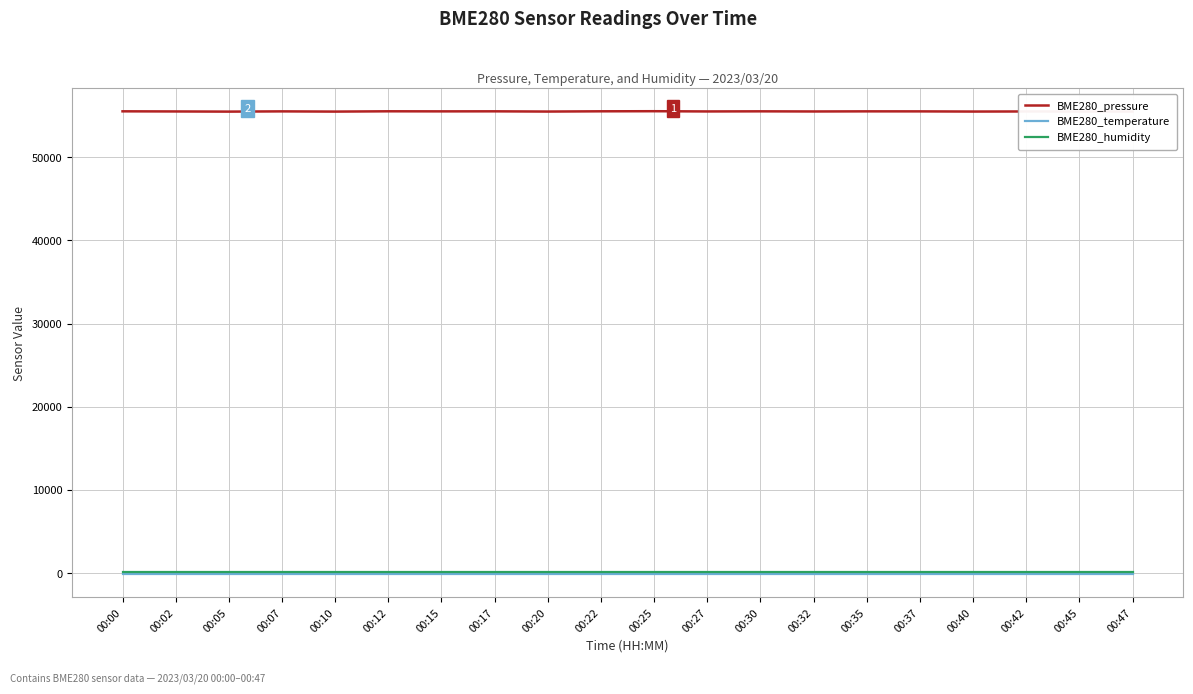

What is the minimum value for BME280_pressure?

55485.5